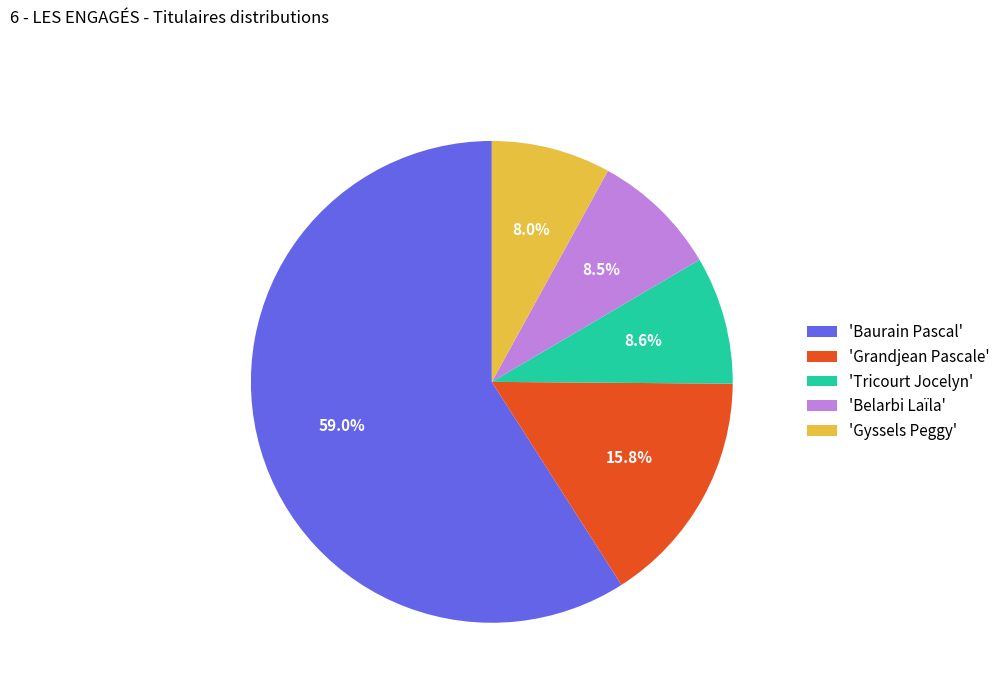

Between 'Gyssels Peggy' and 'Grandjean Pascale', which is larger?

'Grandjean Pascale'